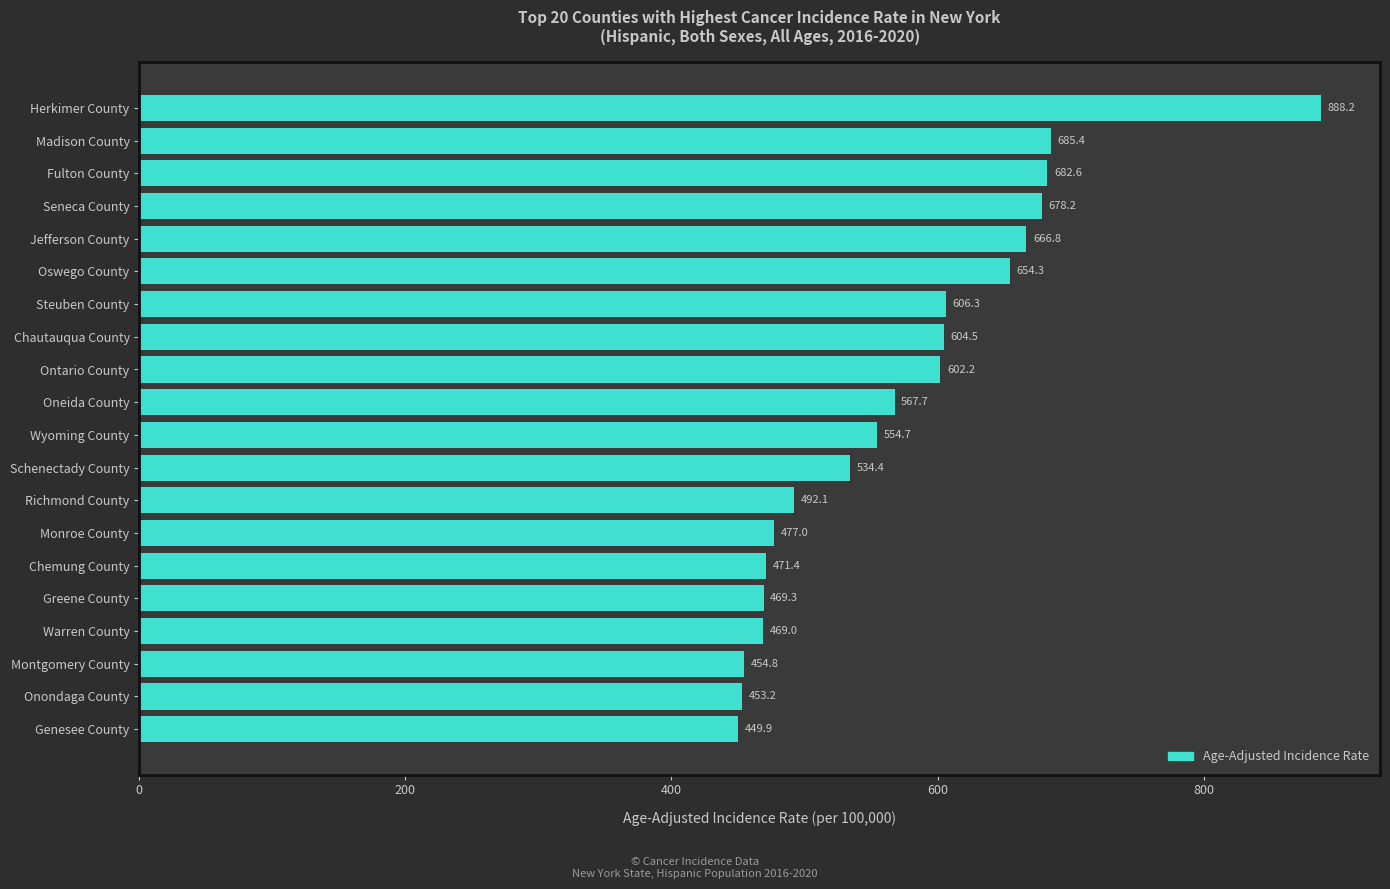

Rank the categories by value from lowest to highest.

Genesee County, Onondaga County, Montgomery County, Warren County, Greene County, Chemung County, Monroe County, Richmond County, Schenectady County, Wyoming County, Oneida County, Ontario County, Chautauqua County, Steuben County, Oswego County, Jefferson County, Seneca County, Fulton County, Madison County, Herkimer County